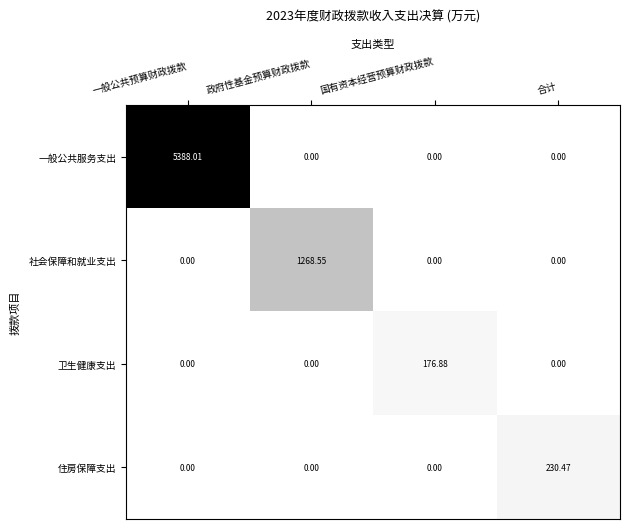

At which category is the sum across all series the highest?

一般公共预算财政拨款